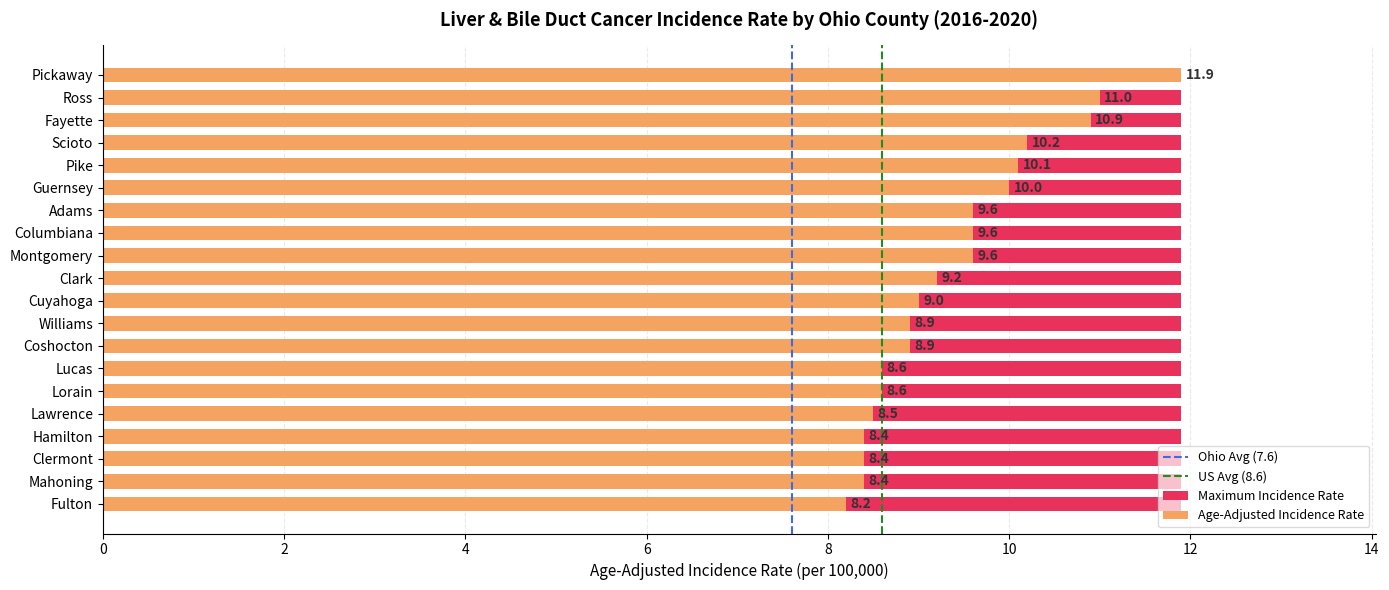

At which label is the value closest to 10?

Guernsey